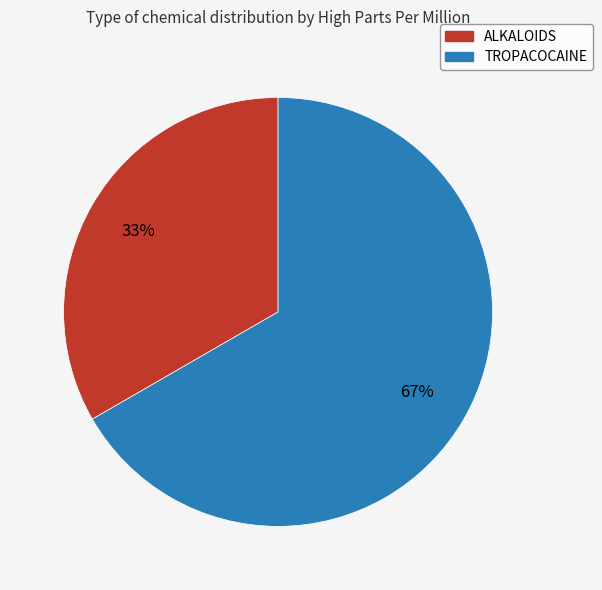

Combined, do TROPACOCAINE and ALKALOIDS account for over 50%?

Yes